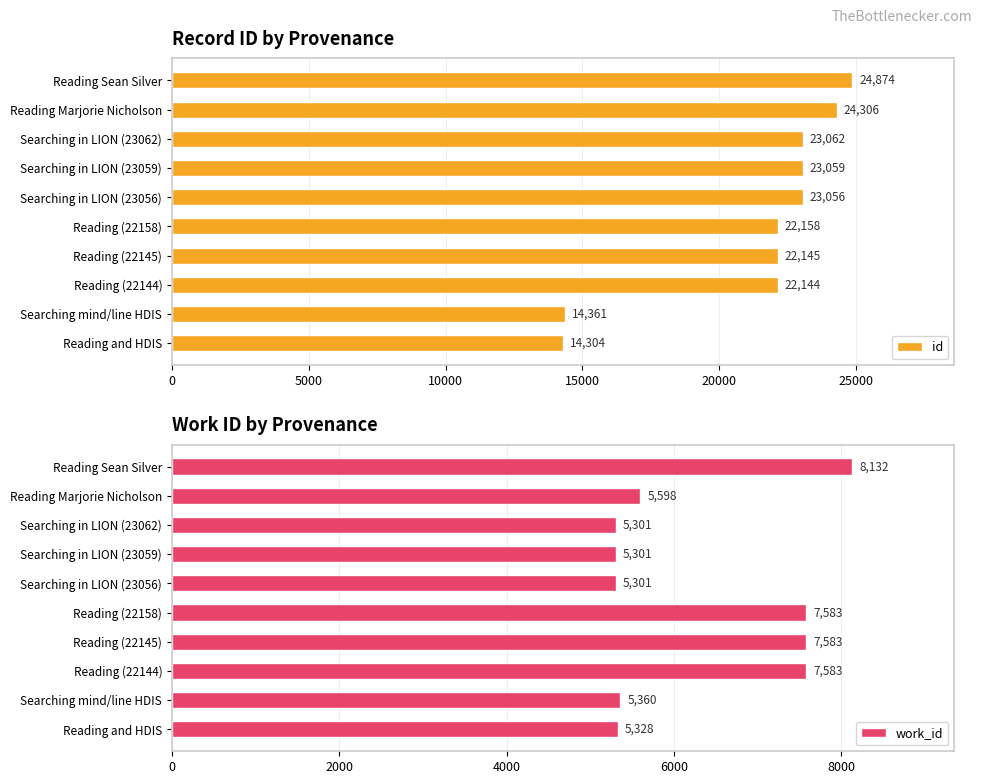

At which label is id closest to 19589?

Reading (22144)